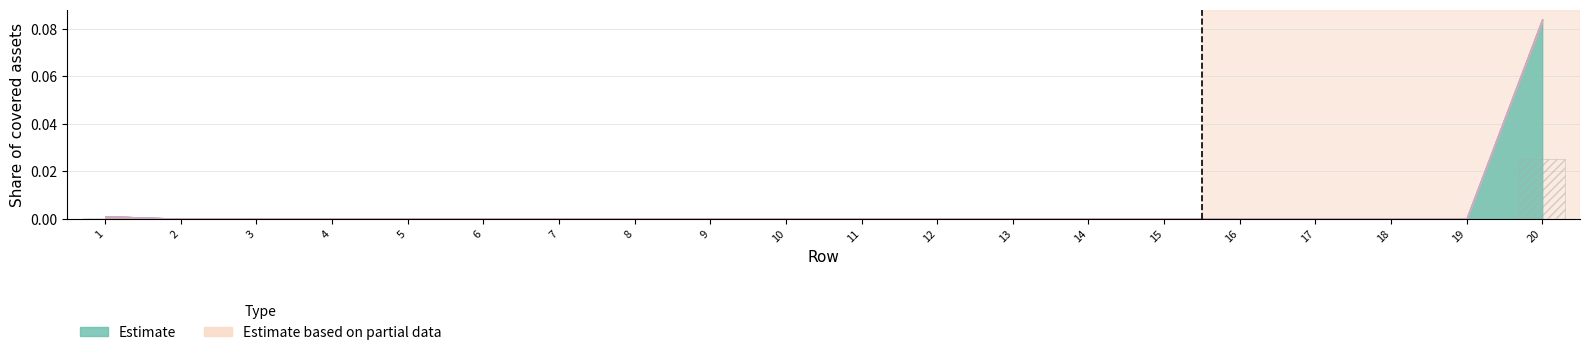

At which category does the chart reach its peak across all series?

20